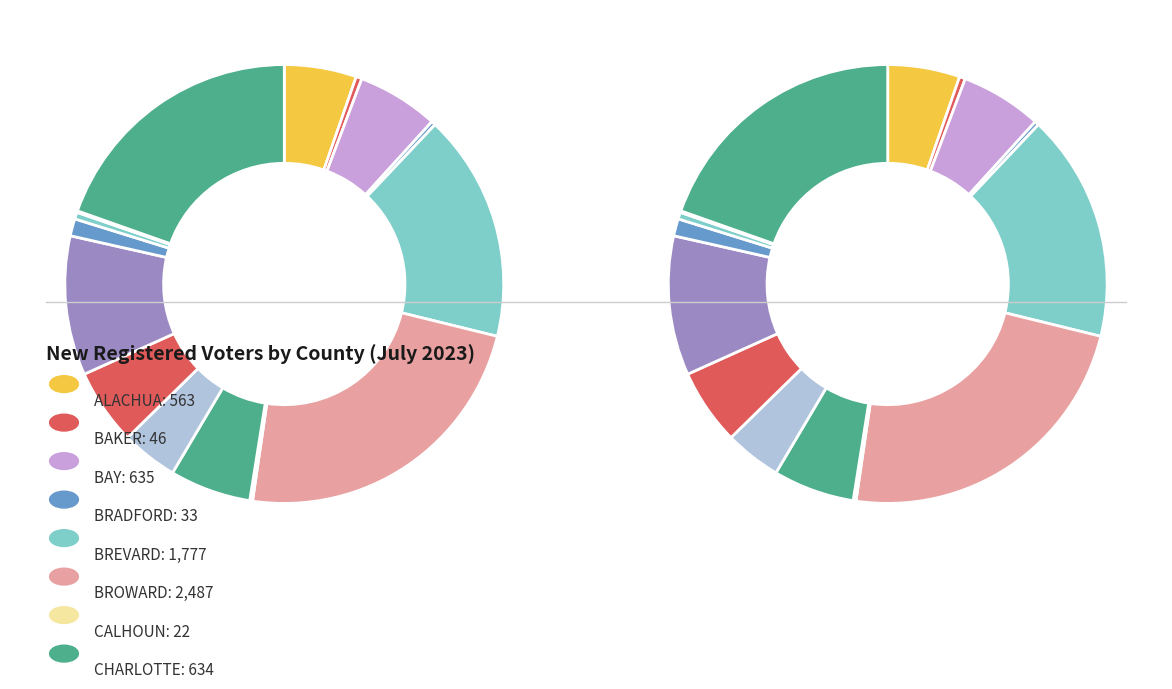

What percentage do BAKER and BRADFORD together represent?

0.7%